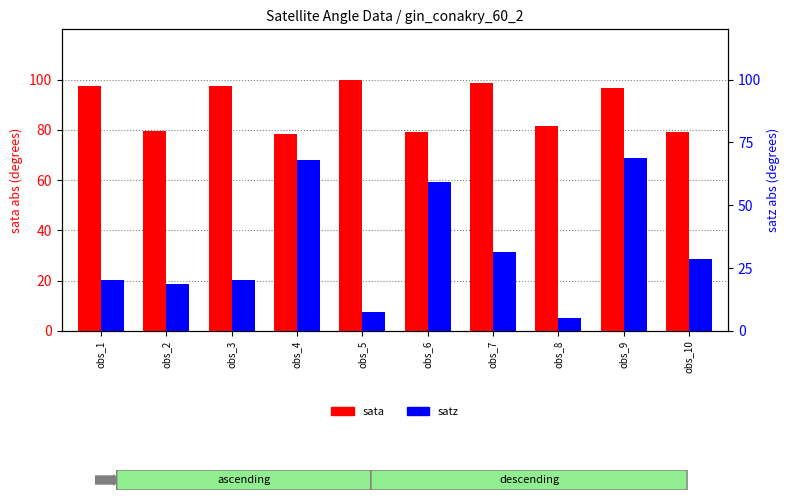

What is the minimum value shown in the chart?

5.0